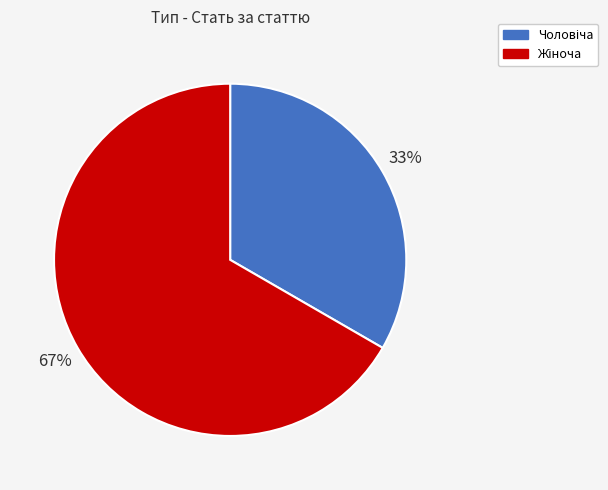

To the nearest percent, what is the average slice percentage?

50%